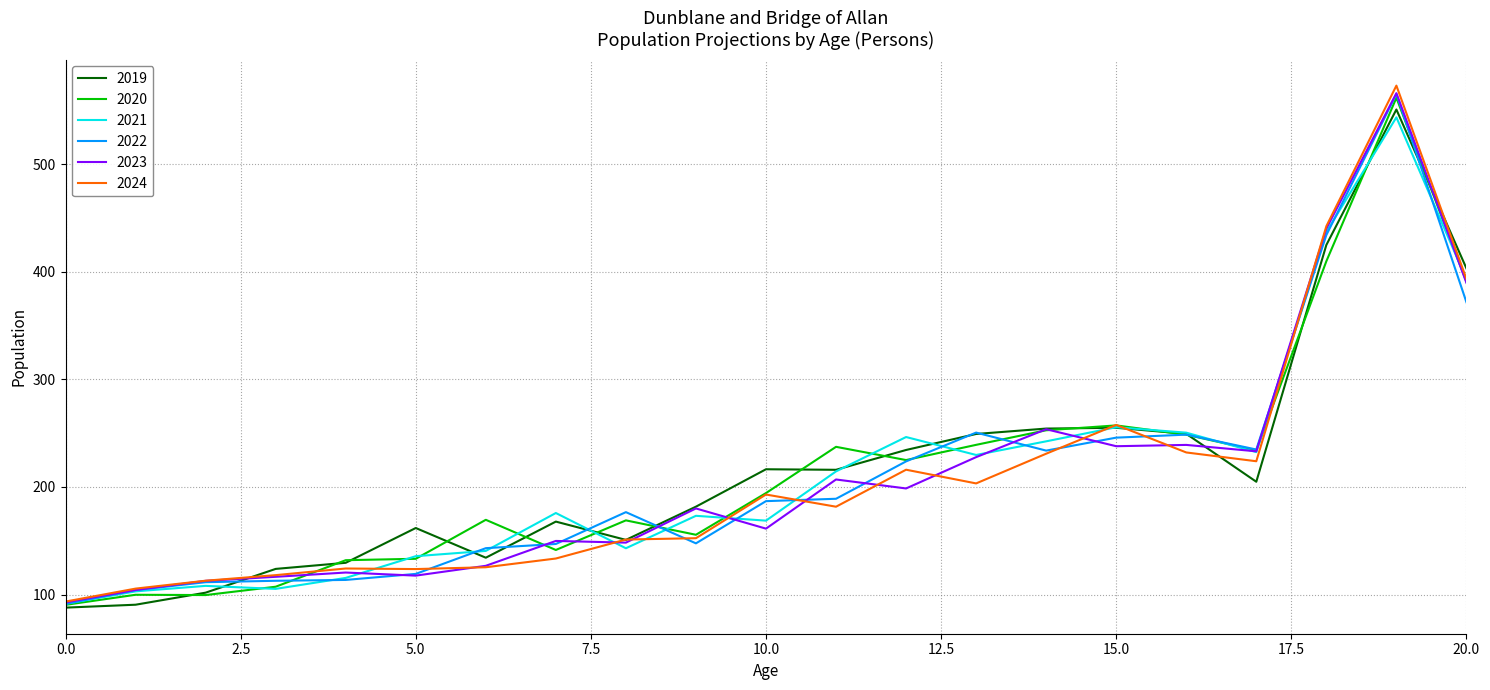

What is the highest value of the 2022 series?

565.4